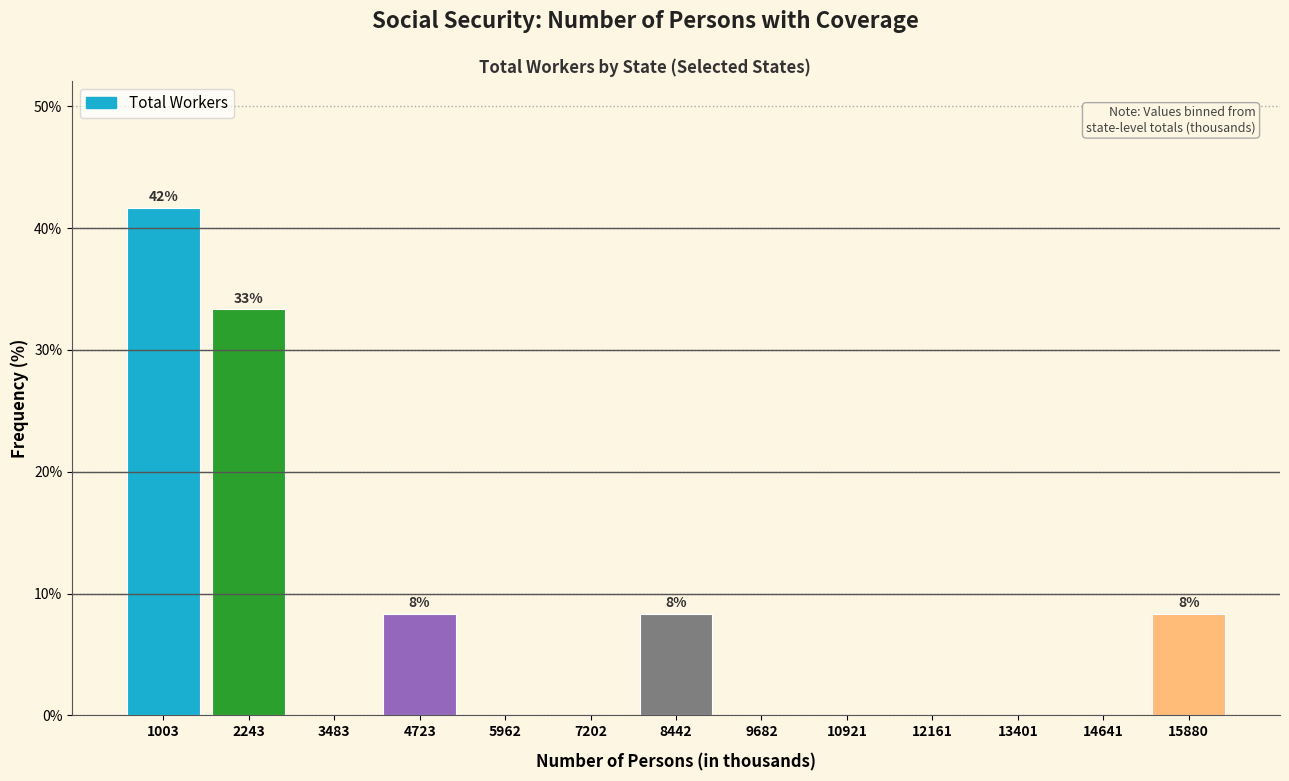

Which range on the x-axis has the tallest bar?

400 to 1600